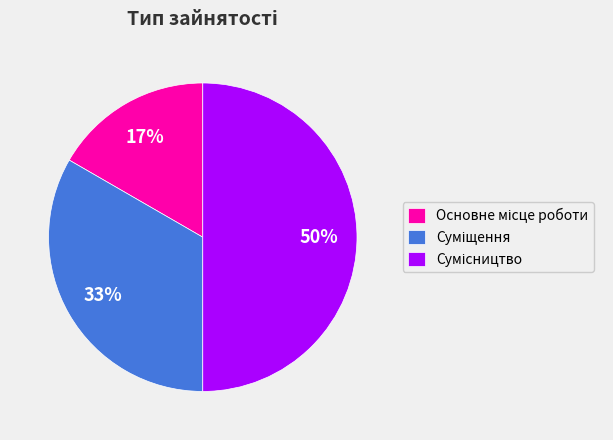

How many slices are in this pie chart?

3